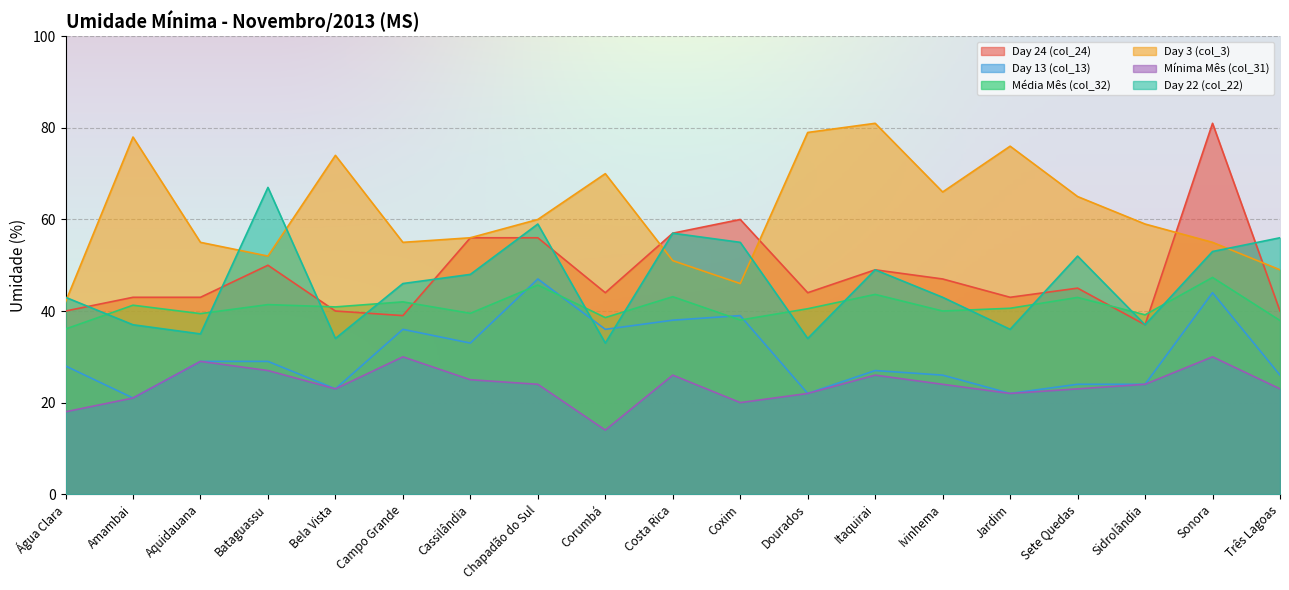

What is the lowest value of the Média Mês (col_32) series?

36.1